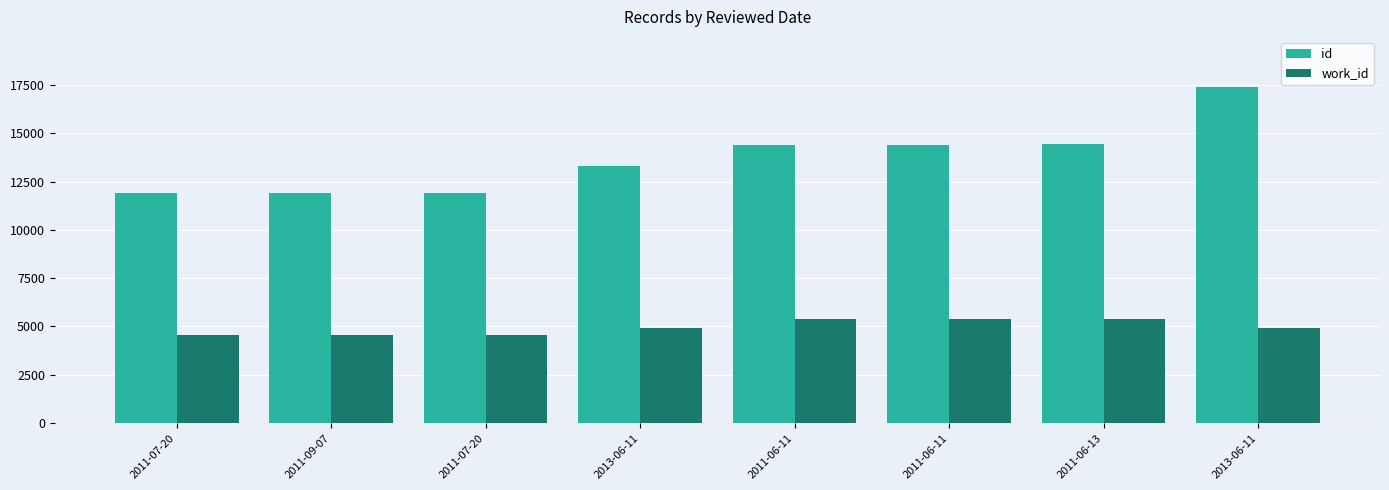

Rank the series by their average value, from lowest to highest.

work_id, id